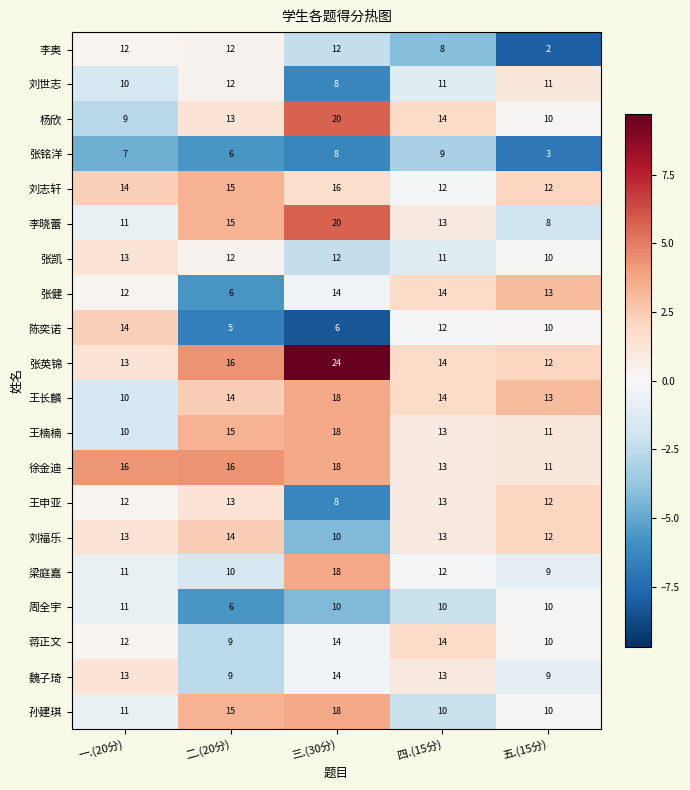

At which label is 孙建琪 closest to 14?

二.(20分)